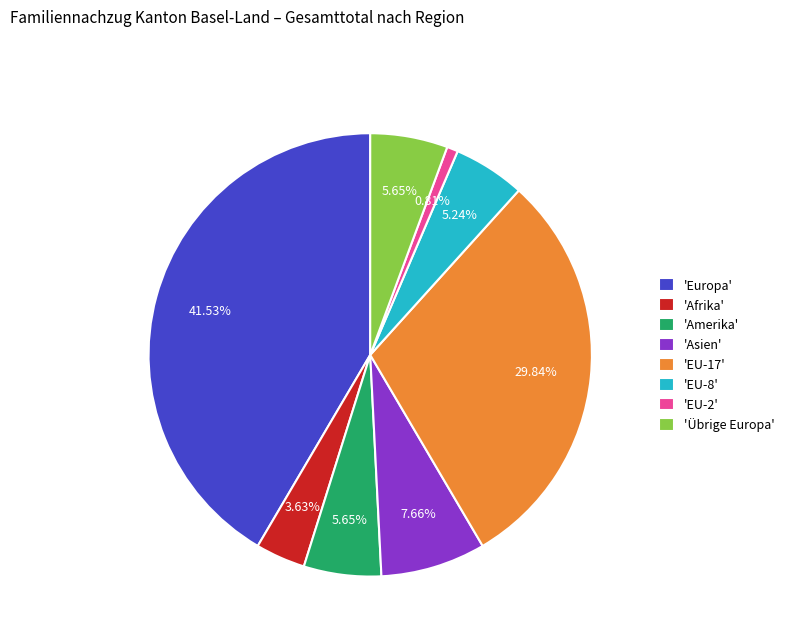

Does 'Europa' represent more than half of the total?

No